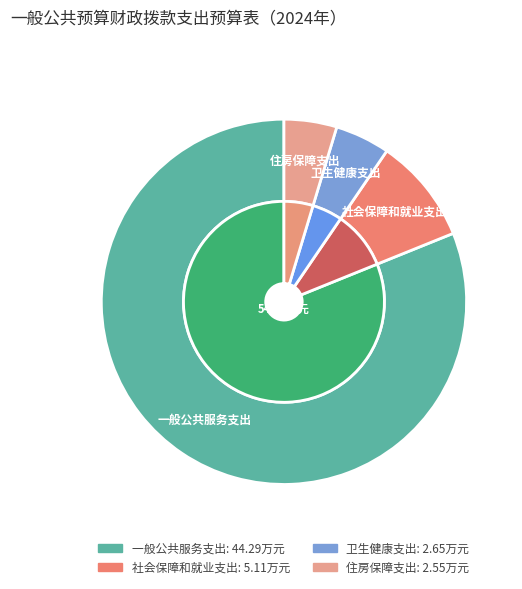

Rank the categories by value from lowest to highest.

住房保障支出, 卫生健康支出, 社会保障和就业支出, 一般公共服务支出